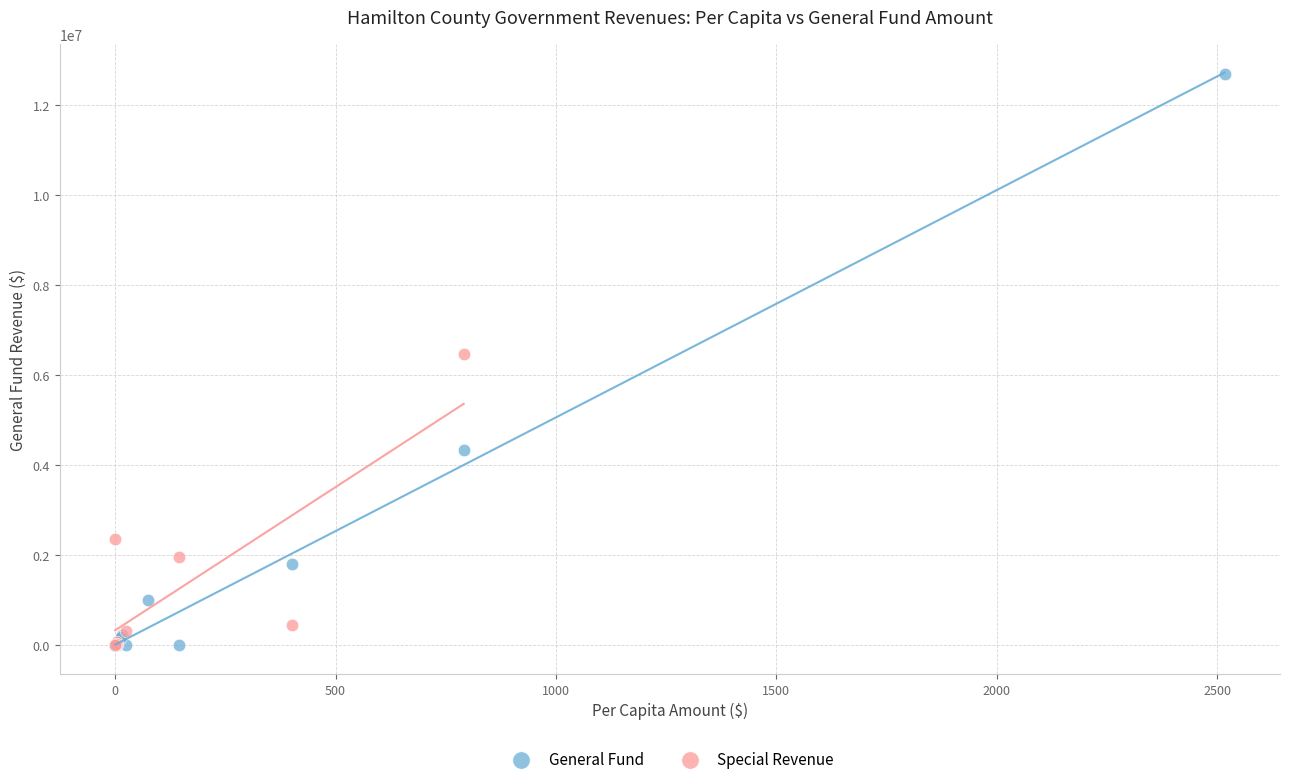

Which series reaches the maximum Y coordinate?

General Fund